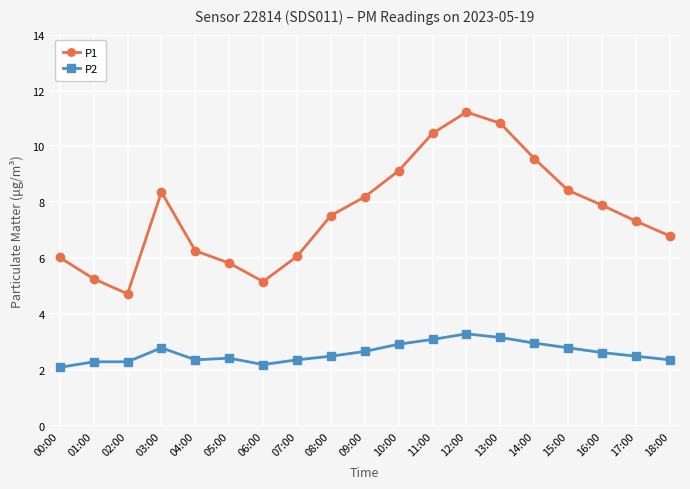

What is the sum of the P2 values at 06:00 and 16:00?

4.8